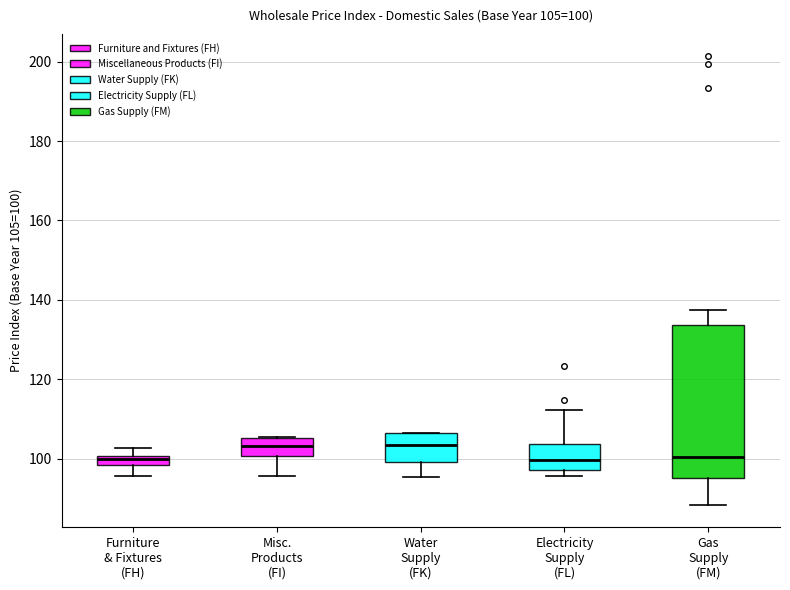

Comparing the boxes themselves (not the whiskers), which one is the tallest?

Gas Supply (FM)